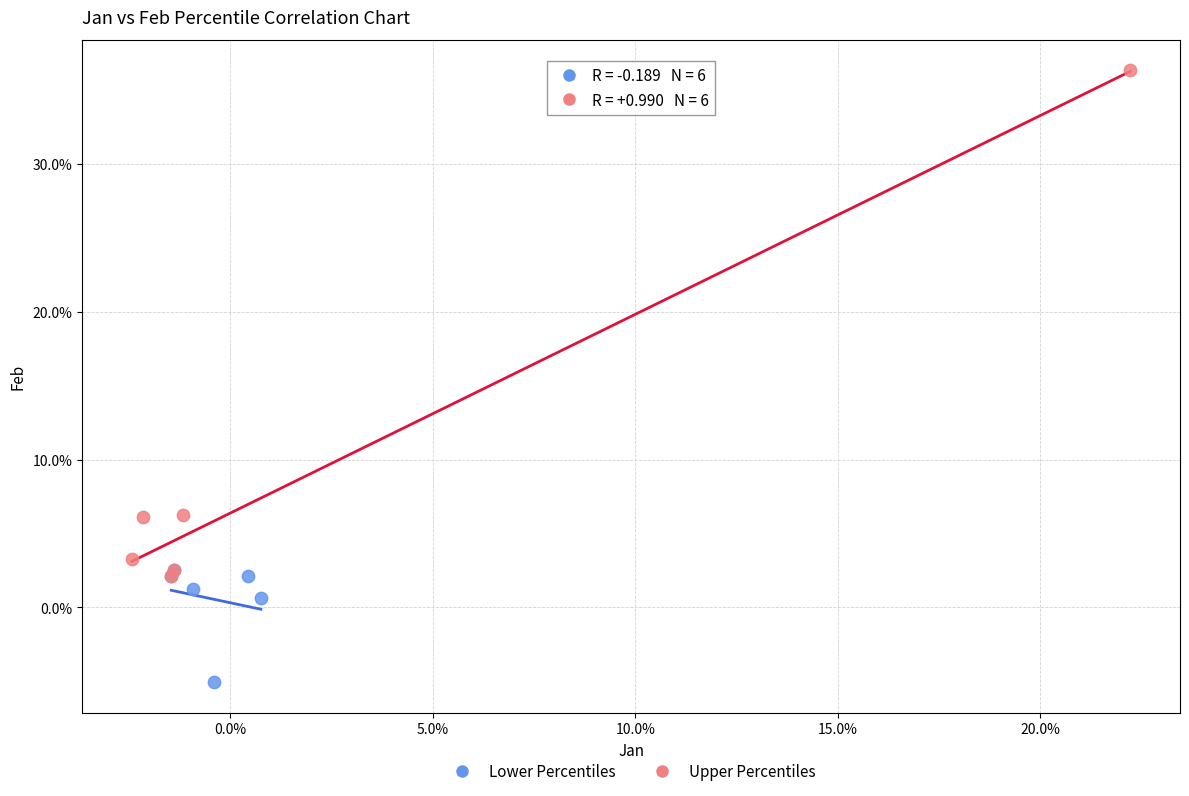

What are all the series names shown in the legend?

Lower Percentiles, Upper Percentiles